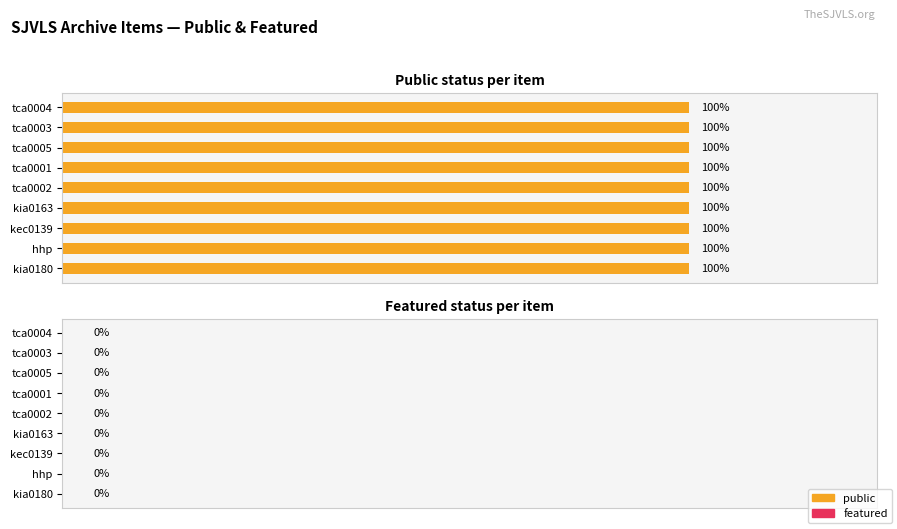

What is the spread (max minus min) of values at San Joaquin Valley Library System (tca0004)?

1